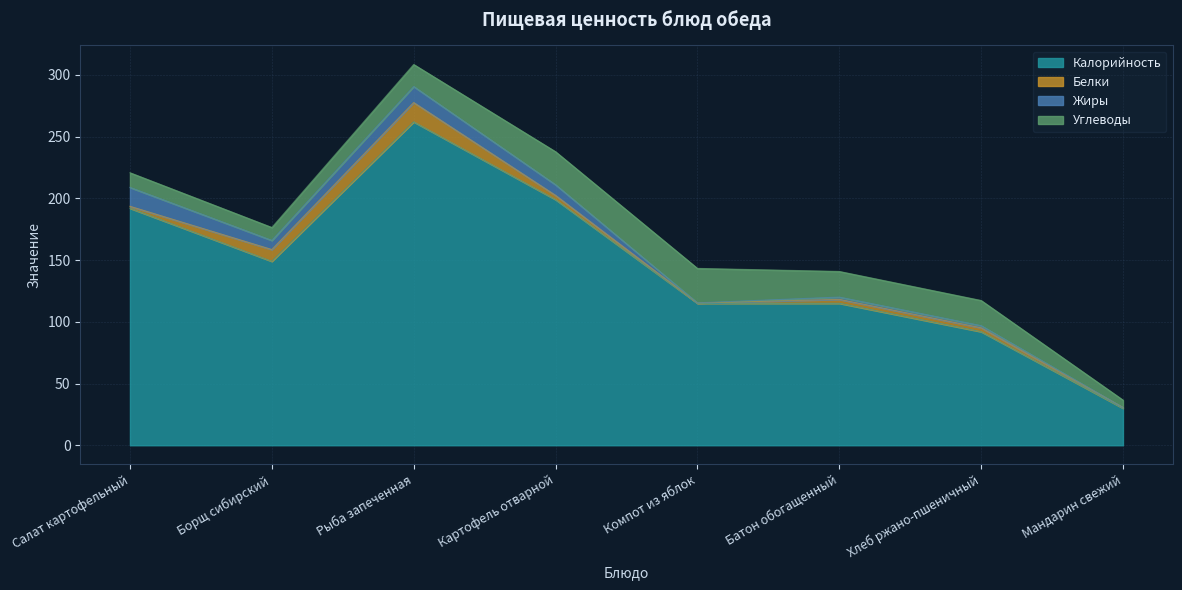

What is the spread (max minus min) of values at Хлеб ржано-пшеничный?

90.3